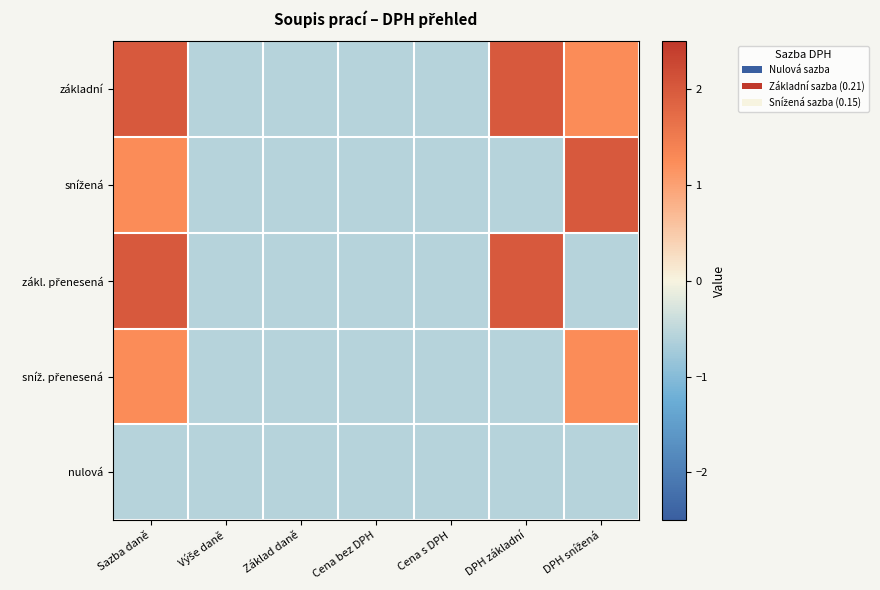

Between Sazba daně and Základ daně, which series saw the biggest shift?

základní